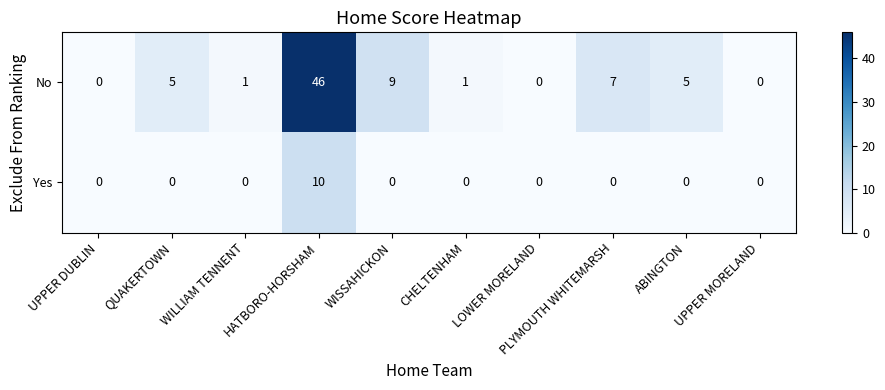

List the series in order of their overall mean, highest first.

No, Yes